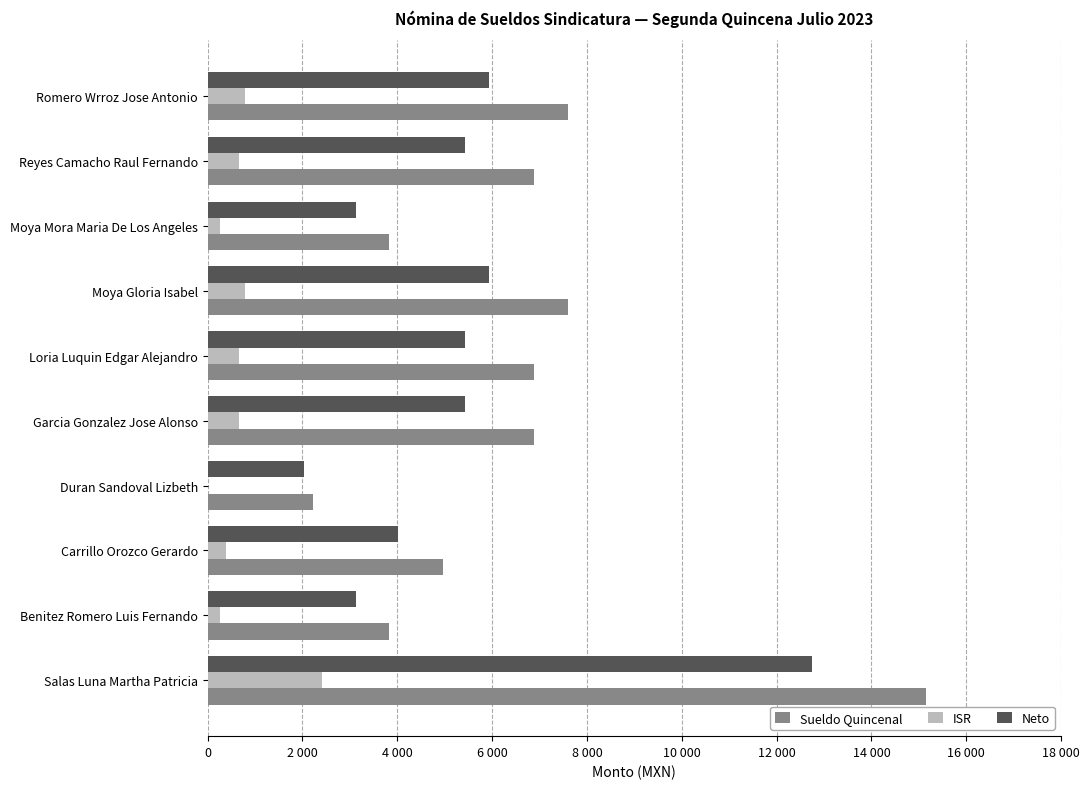

What are all the series names shown in the legend?

Sueldo Quincenal, ISR, Neto